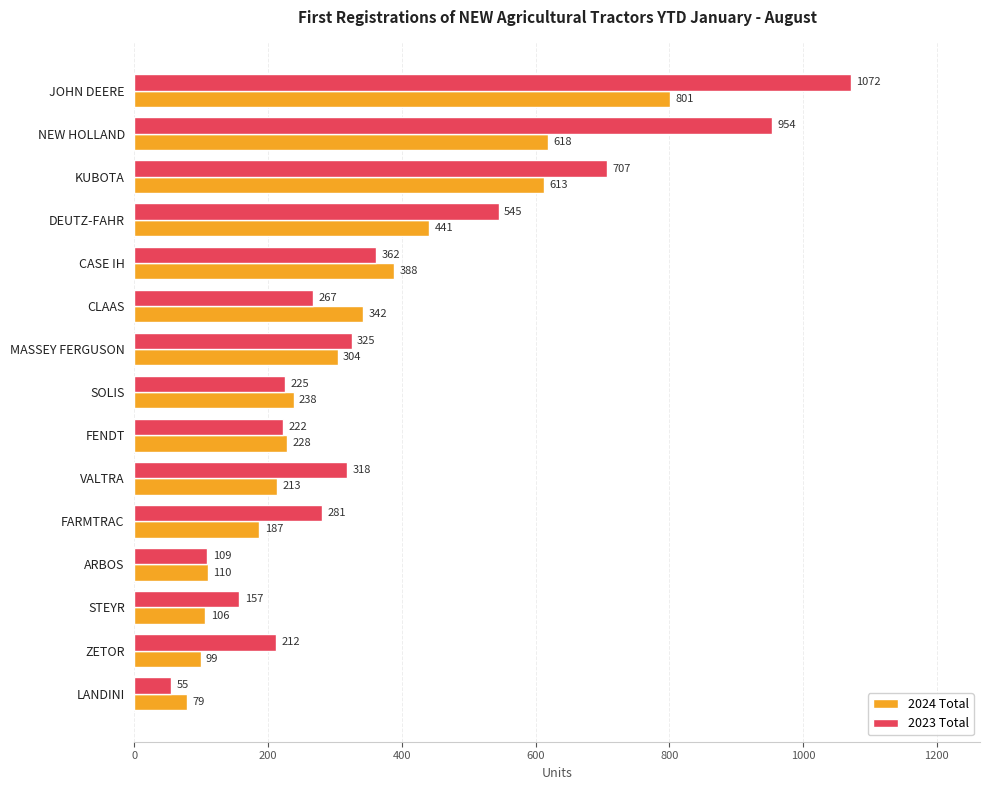

What is the smallest value displayed?

55